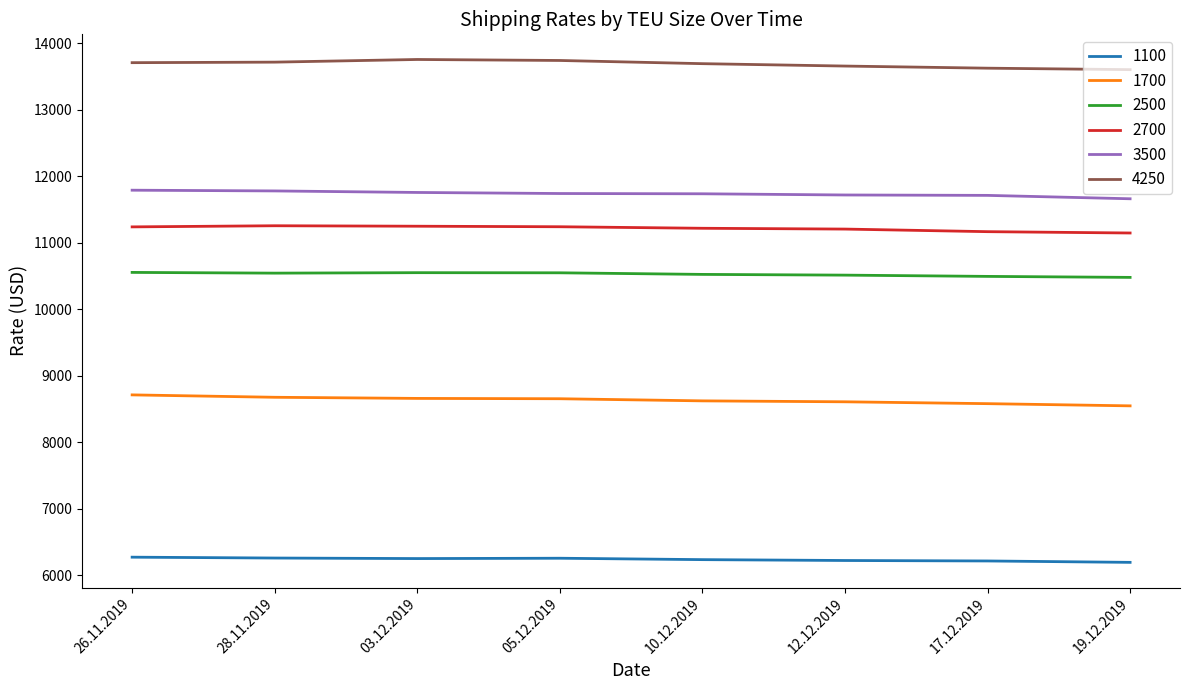

The value of 2700 at 12.12.2019 is 11207. True or false?

True